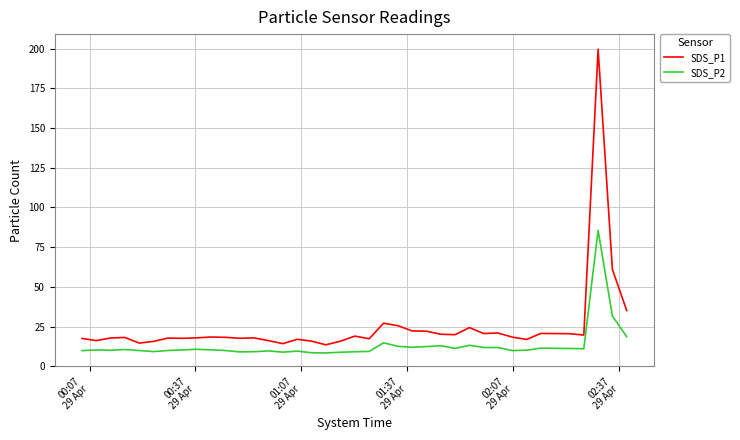

Rank the series by their maximum value, from lowest to highest.

SDS_P2, SDS_P1